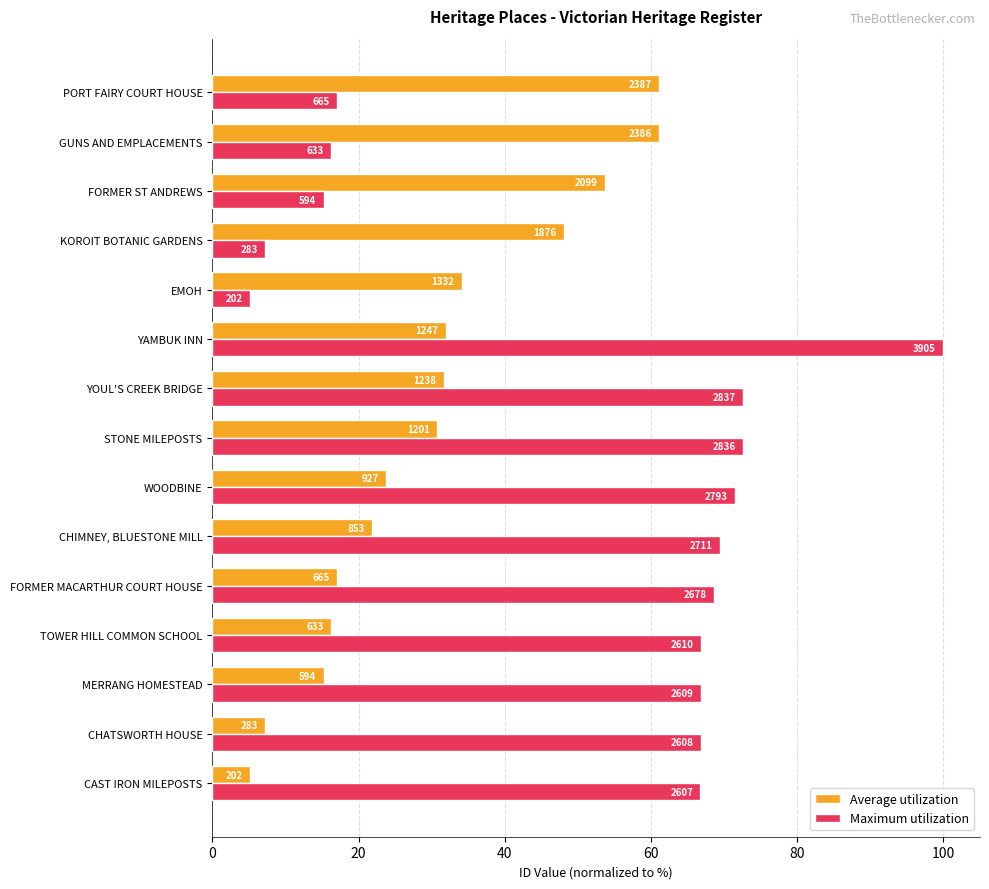

What are all the series names shown in the legend?

Average utilization, Maximum utilization